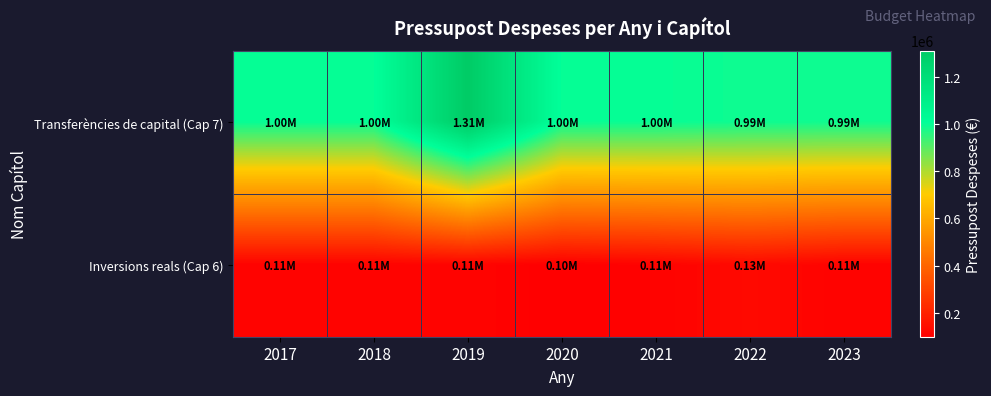

At which category is the sum across all series the highest?

2019